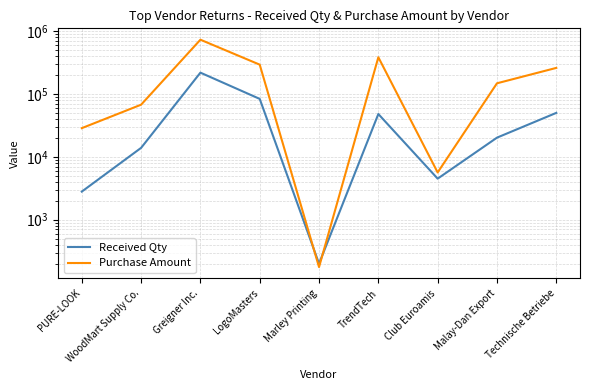

What is the label of the 5th point from the right?

Marley Printing